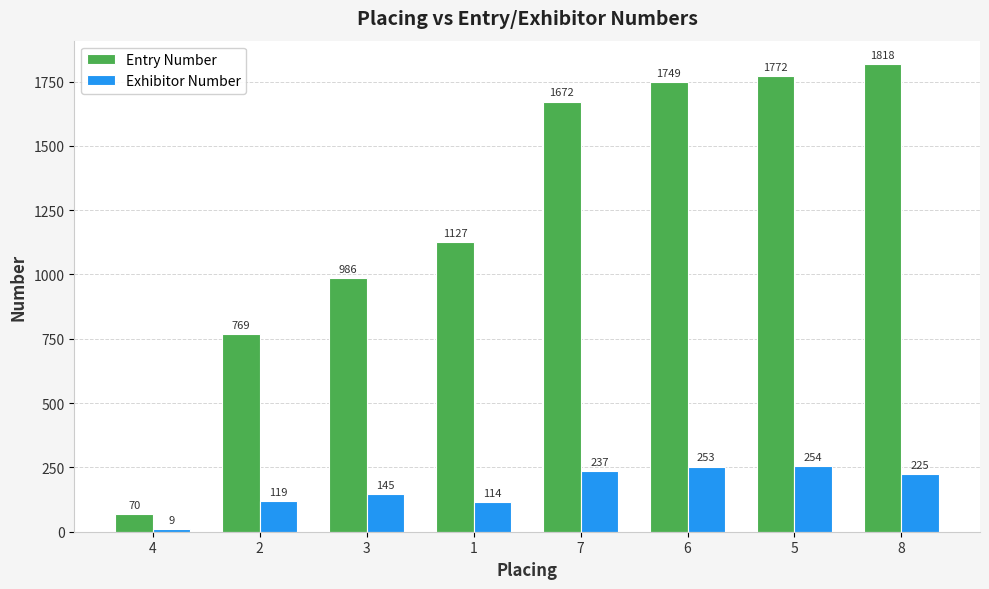

List the series in order of their overall mean, highest first.

Entry Number, Exhibitor Number